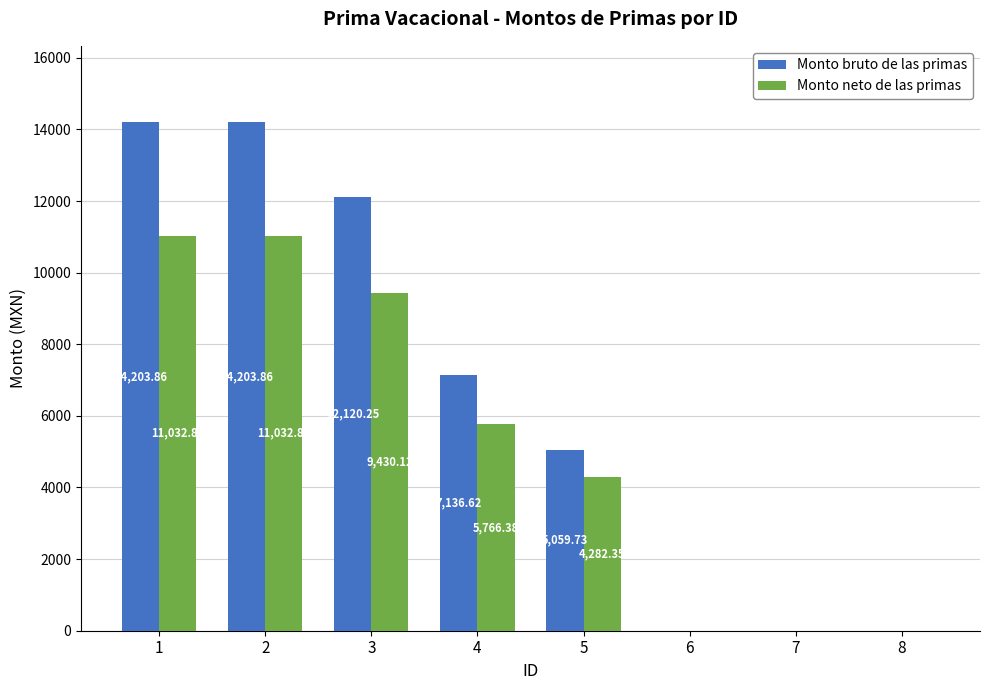

What is the sum of all Monto bruto de las primas values?

52724.3